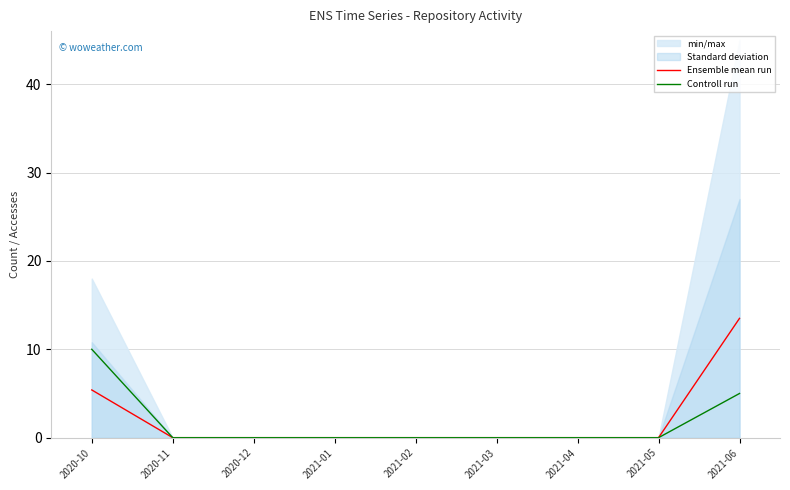

What is the label of the 9th point from the left?

2021-06